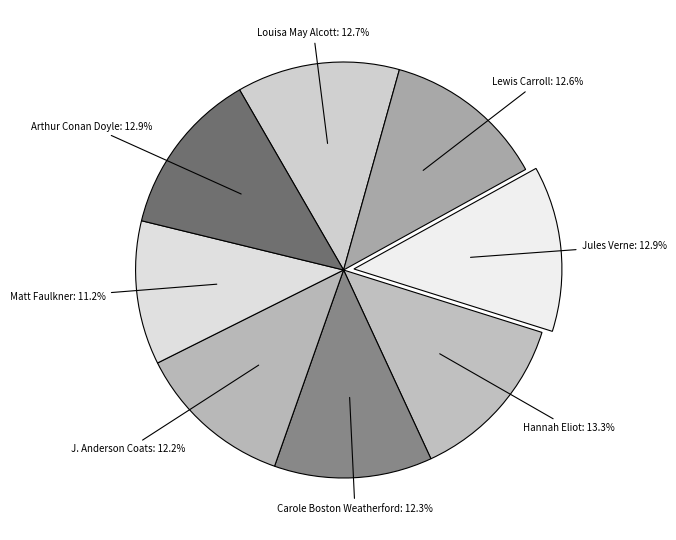

Which slice is the smallest?

Matt Faulkner